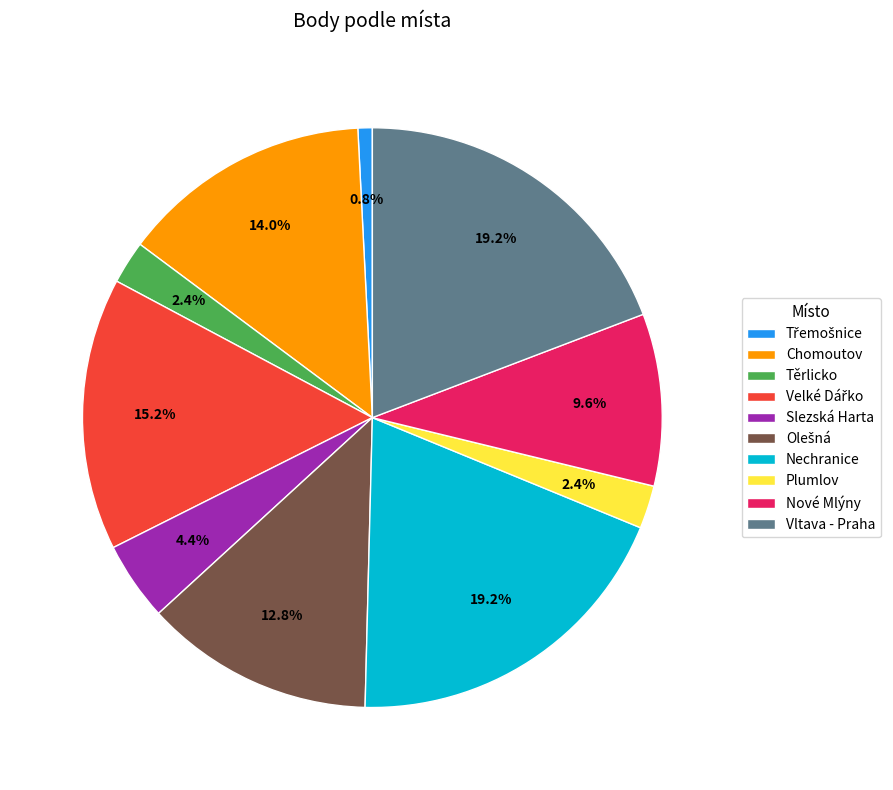

Is it true that Nové Mlýny is 17% of the pie?

False